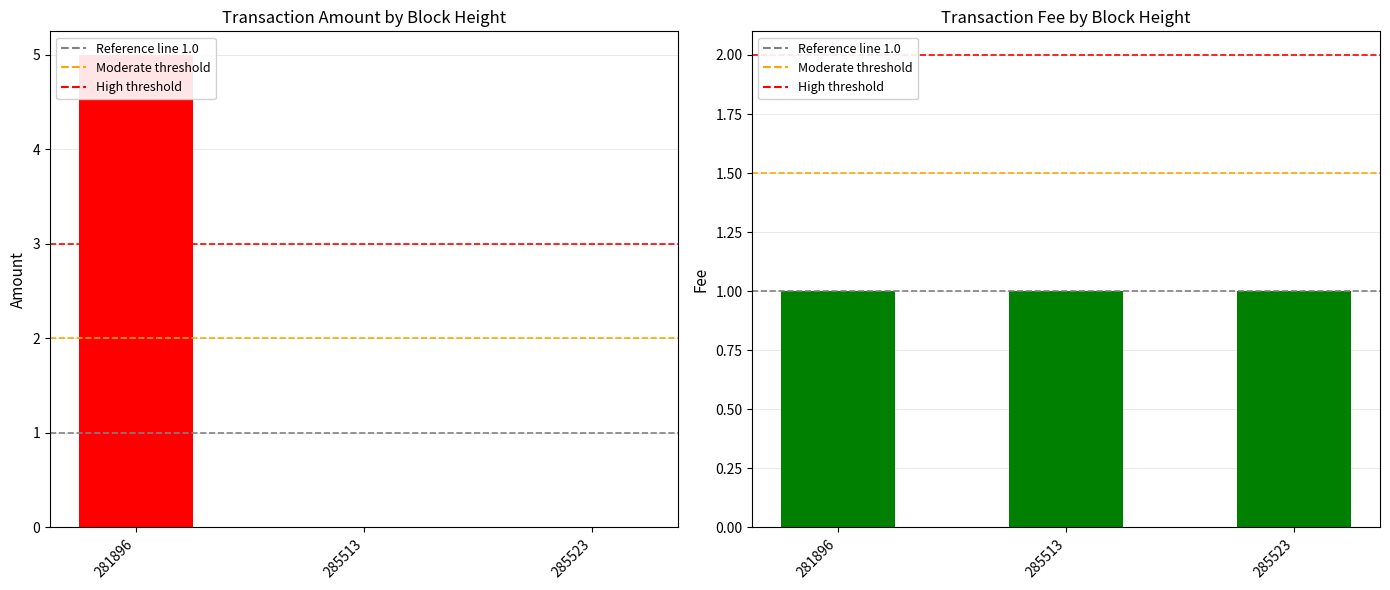

What is the change in value from 281896 to 285523?

-5